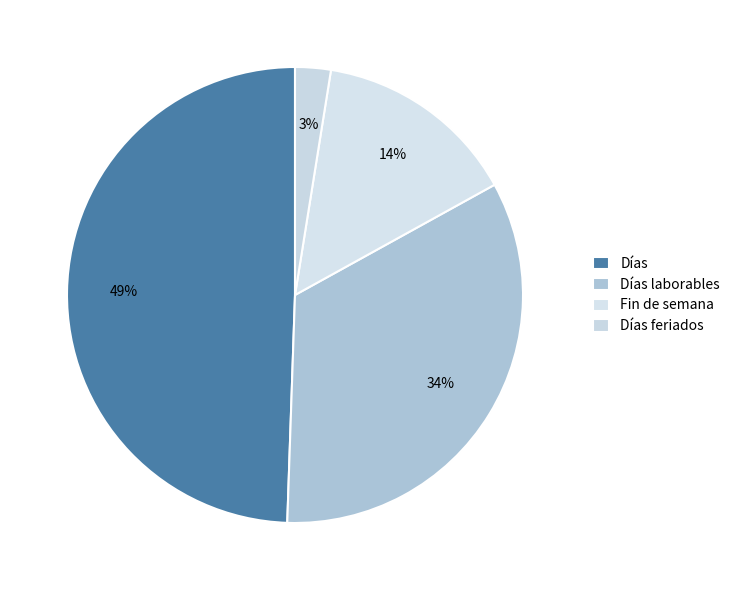

How many slices are in this pie chart?

4